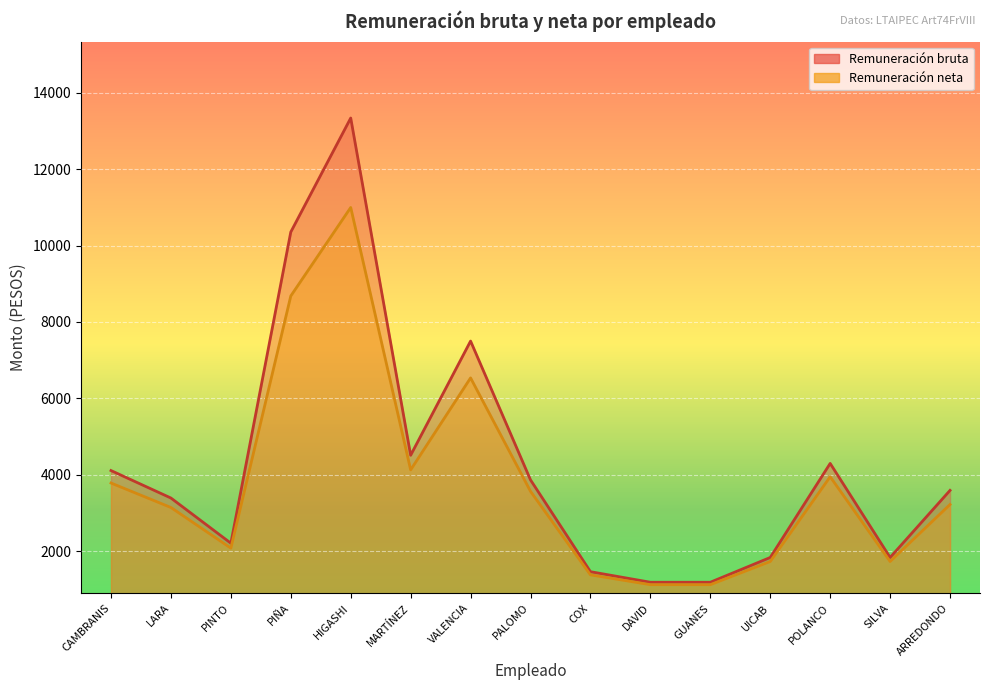

Reading left to right, what are all the values shown in this chart?

Remuneración bruta: 4112.0	3393.1	2211.1	10353.3	13335.9	4512.0	7500.0	3867.0	1465.6	1189.4	1189.4	1837.5	4298.5	1837.5	3593.3
Remuneración neta: 3786.0	3145.3	2082.3	8680.0	10995.6	4129.5	6536.2	3567.7	1382.8	1126.0	1126.0	1732.6	3950.2	1732.6	3223.8